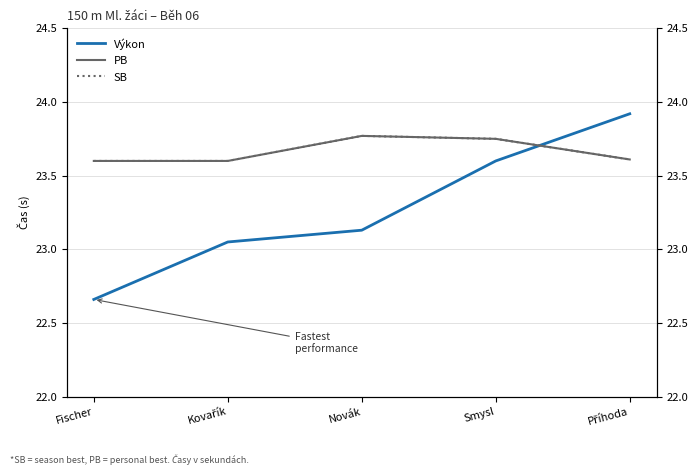

What is the spread (max minus min) of values at Kovařík?

0.6